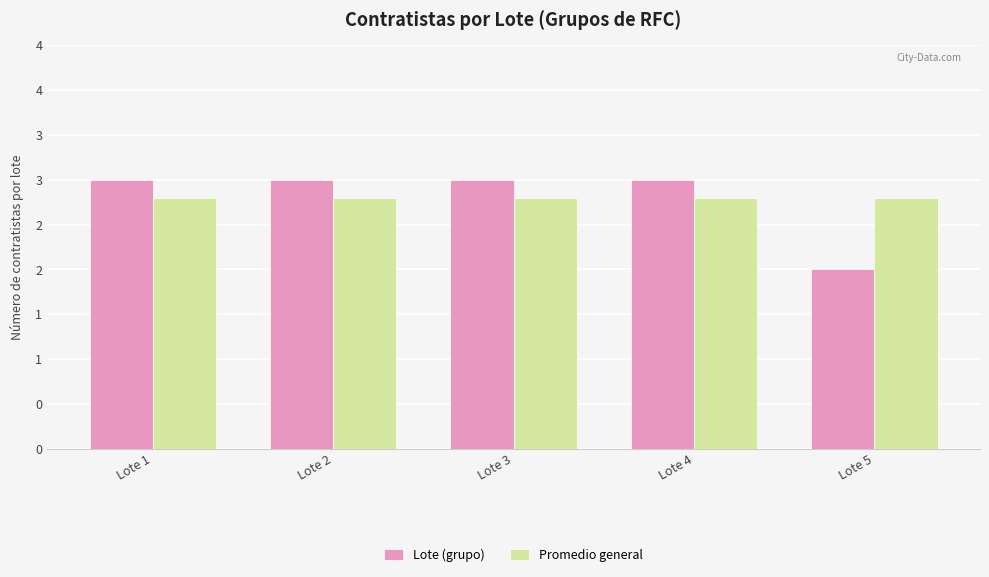

Is the value of Promedio general at Lote 4 greater than the value of Lote (grupo) at Lote 5?

Yes